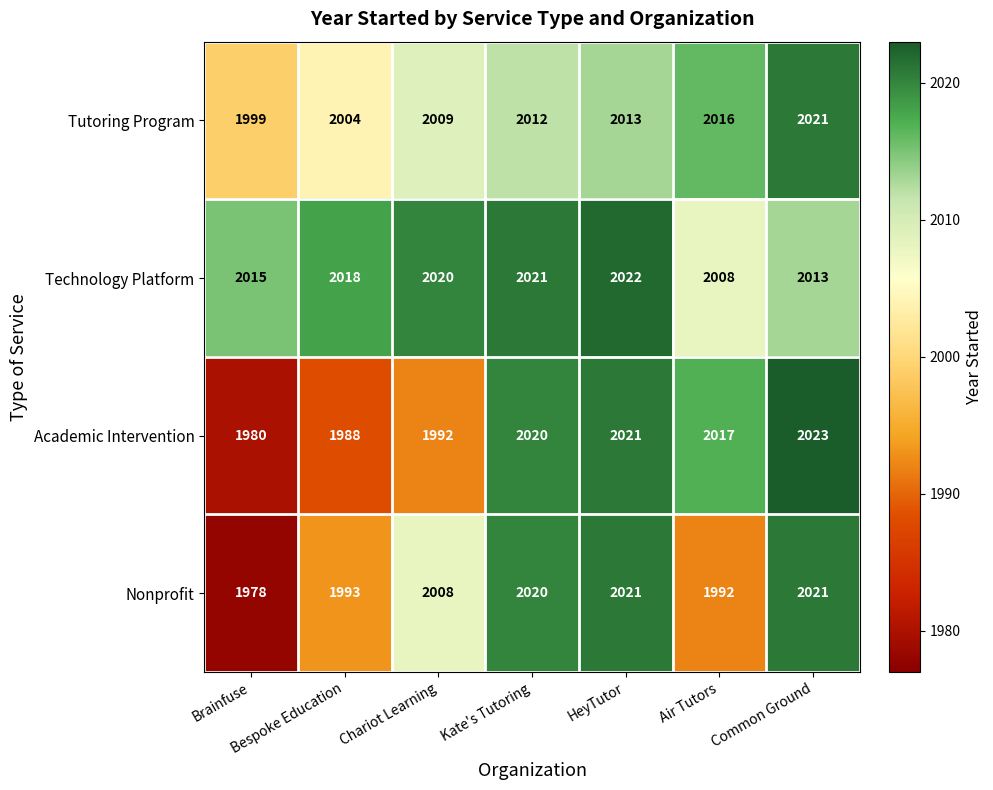

Which label corresponds to the largest value in the chart?

Common Ground